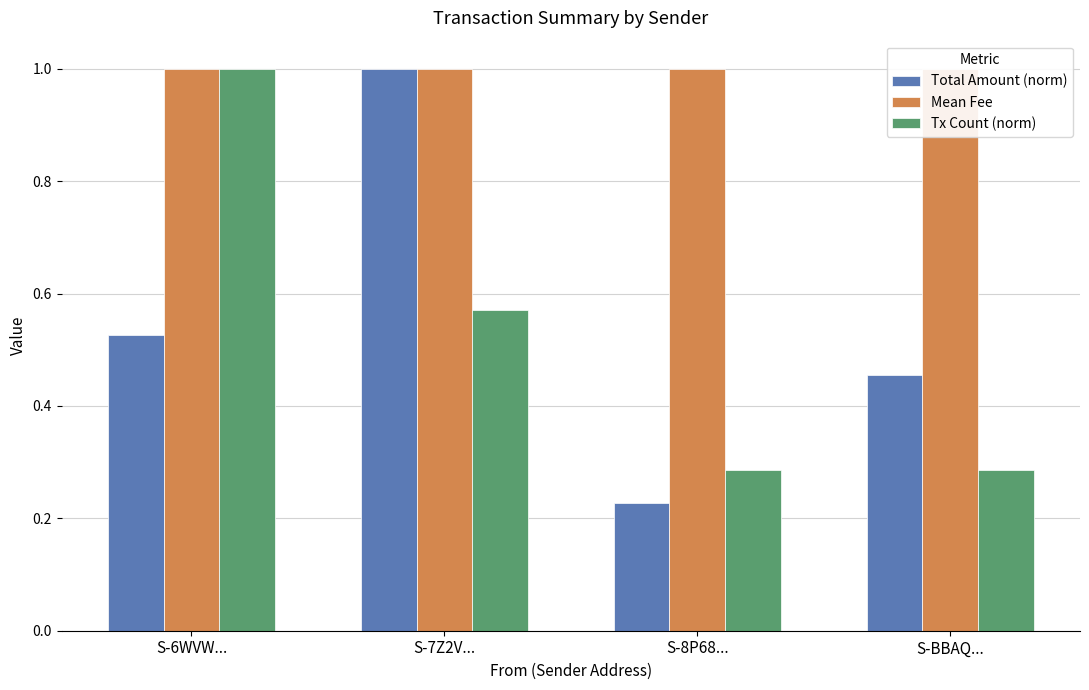

The value of Total Amount (norm) at S-6WVW... is 0.5. True or false?

True